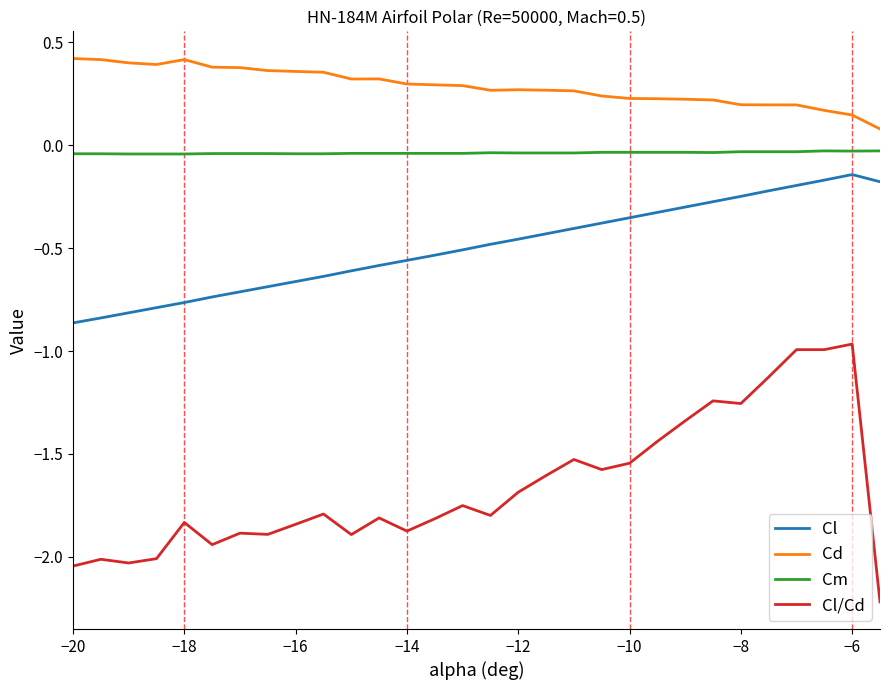

What are all the series names shown in the legend?

Cl, Cd, Cm, Cl/Cd